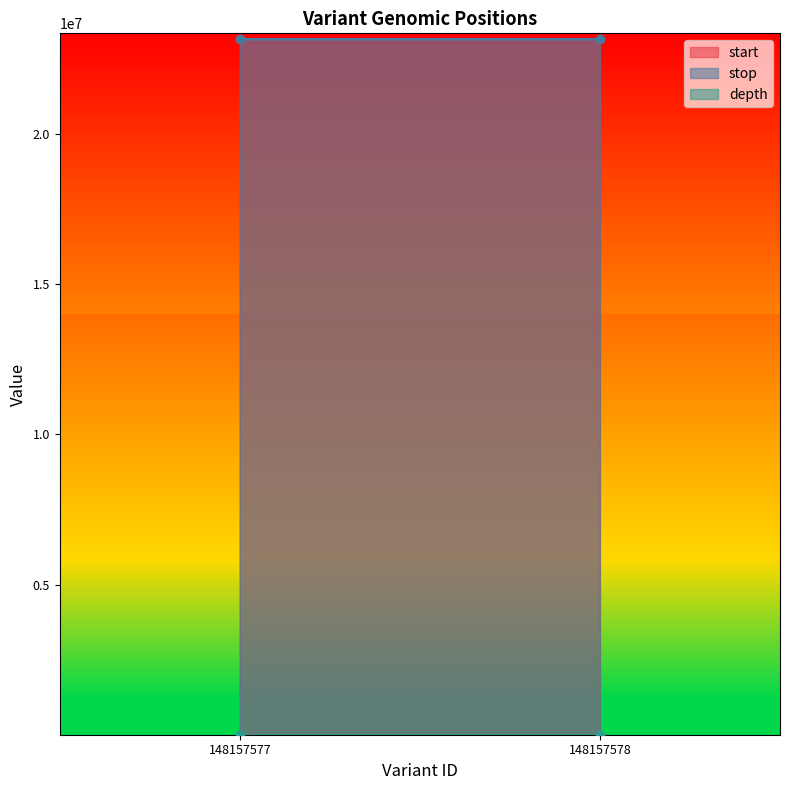

Rank the series by their maximum value, from highest to lowest.

stop, start, depth